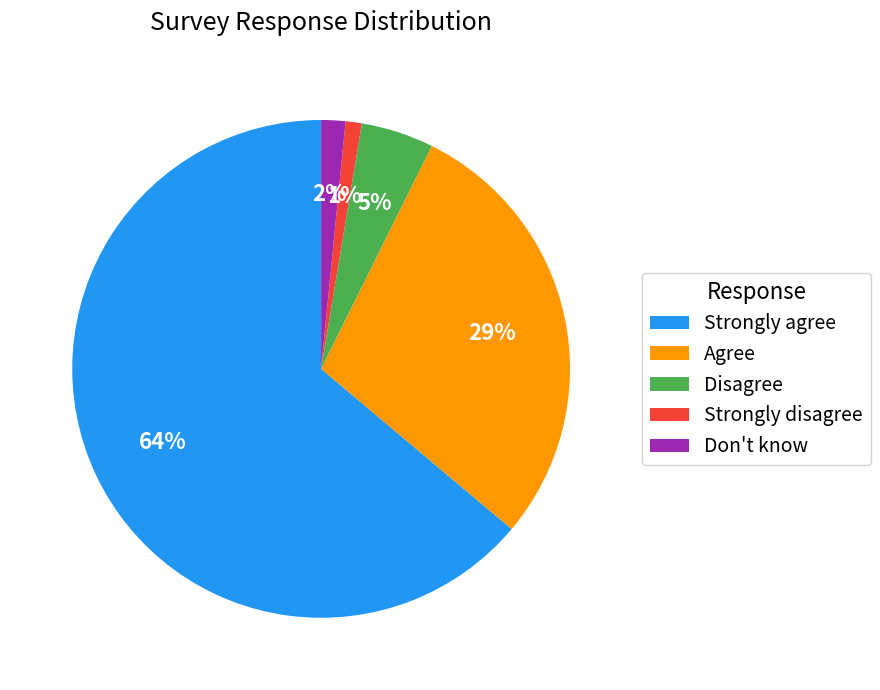

How many slices are in this pie chart?

5